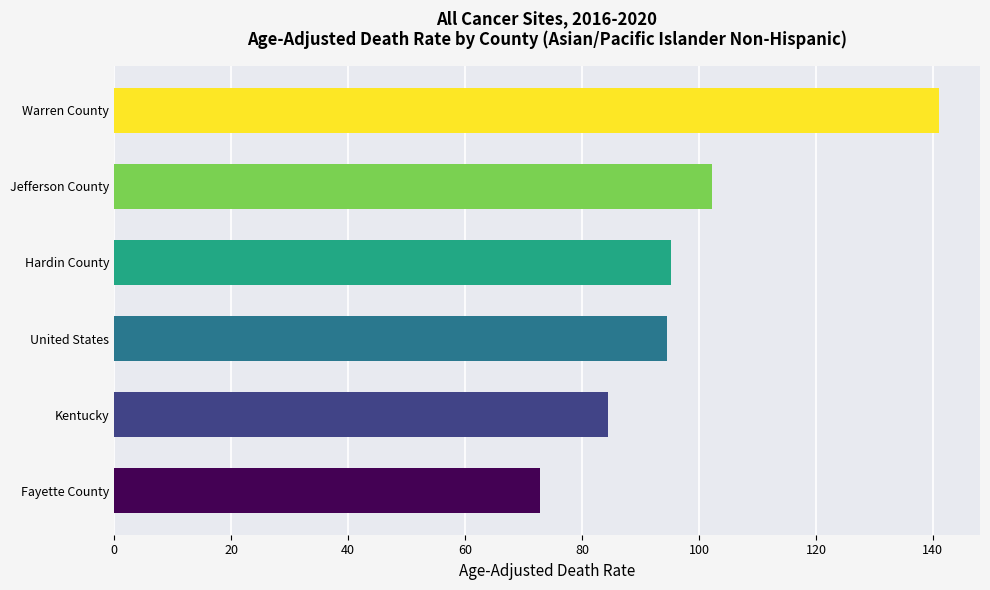

Approximately how many times larger is the value at Kentucky compared to Hardin County?

0.9